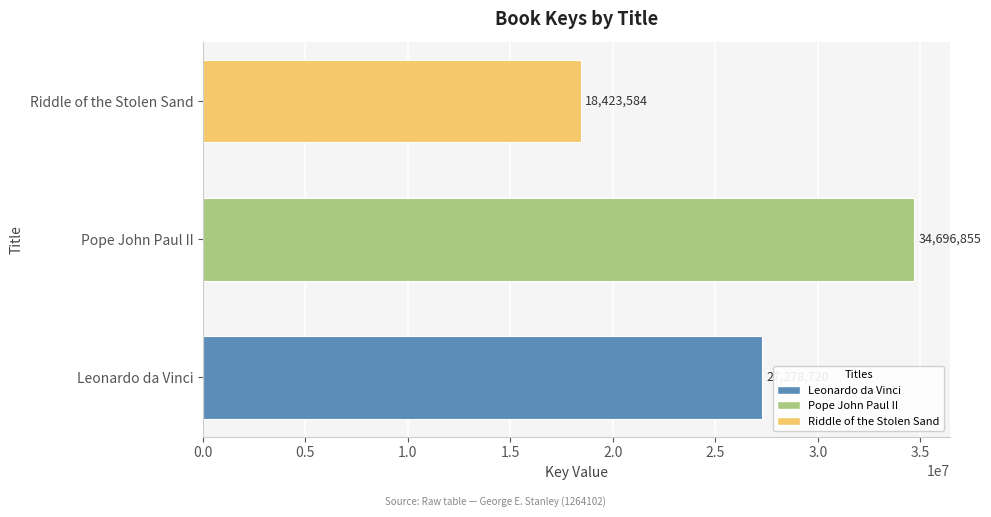

Between Pope John Paul II and Riddle of the Stolen Sand, which is larger?

Pope John Paul II